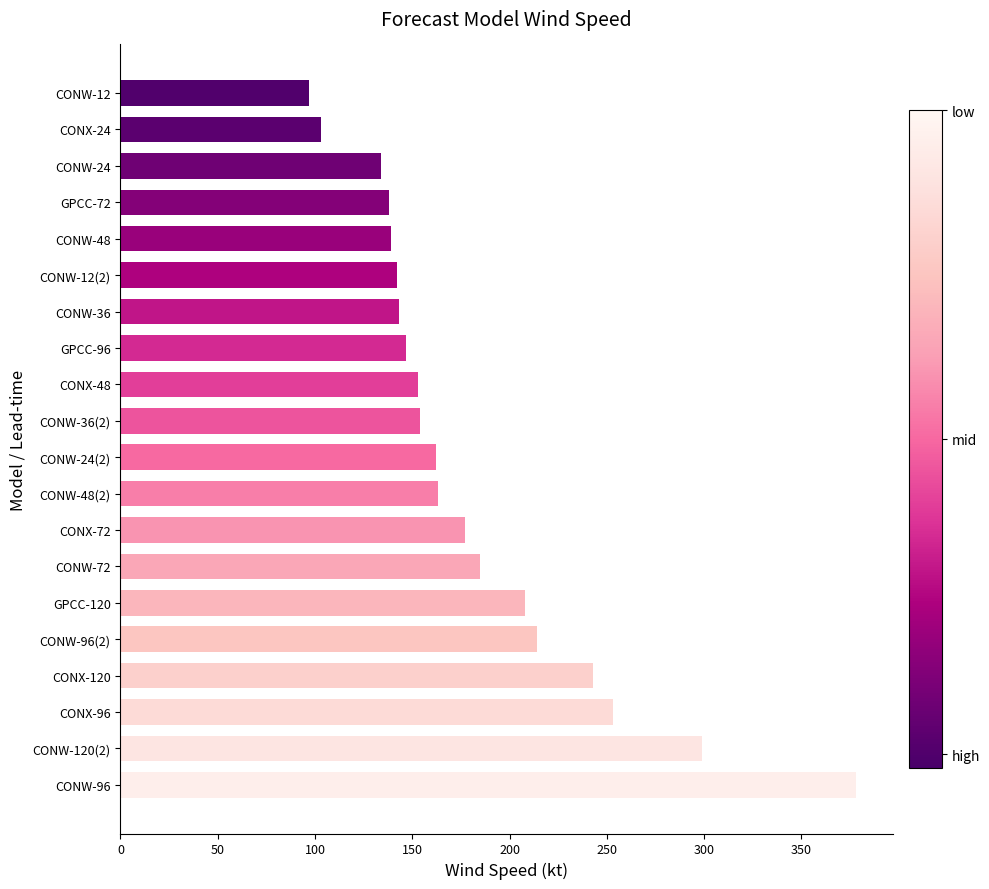

Where is the data nearest to the value 237?

CONX-120